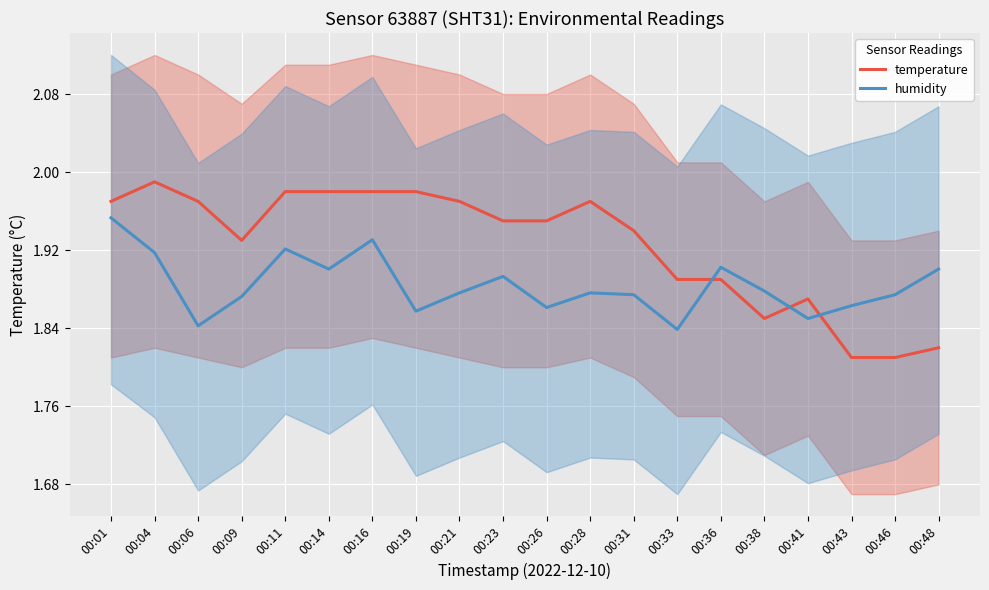

Between which two adjacent categories do humidity and temperature first intersect?

00:33 and 00:36